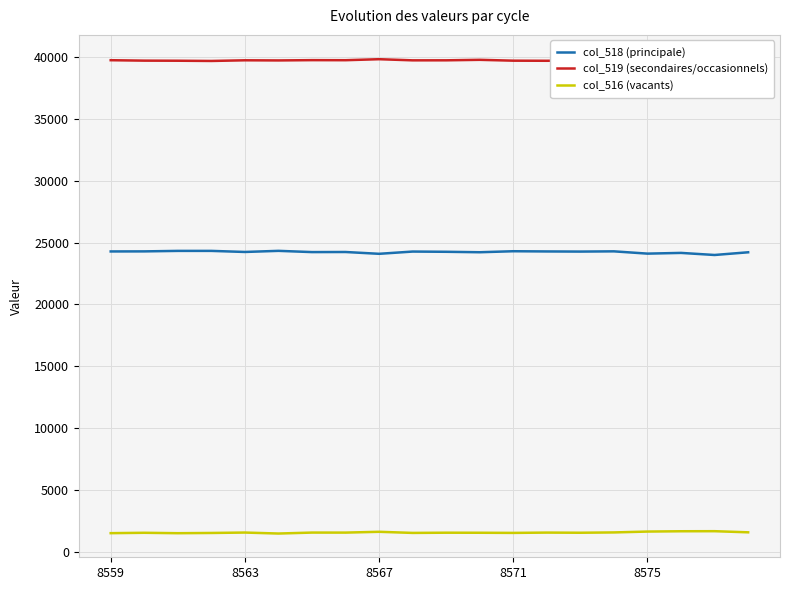

Count the number of categories in the chart.

20